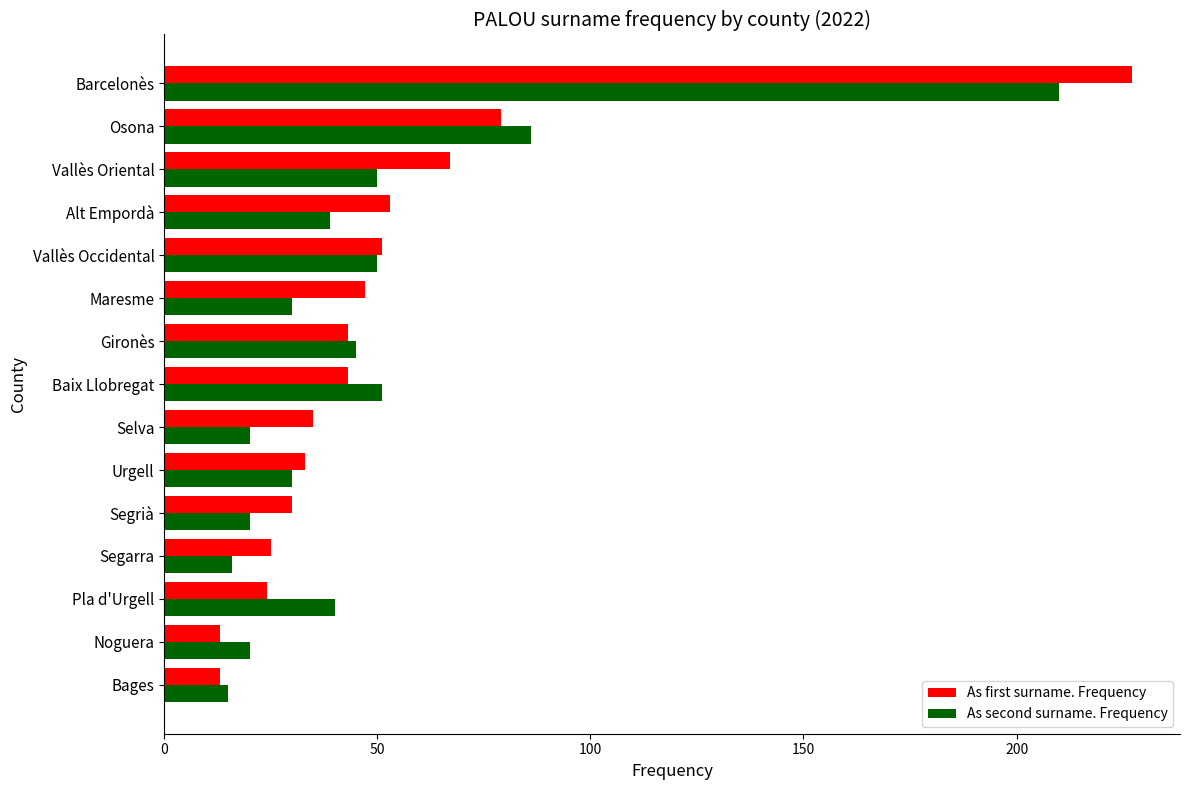

Where is As first surname. Frequency nearest to the value 120?

Osona